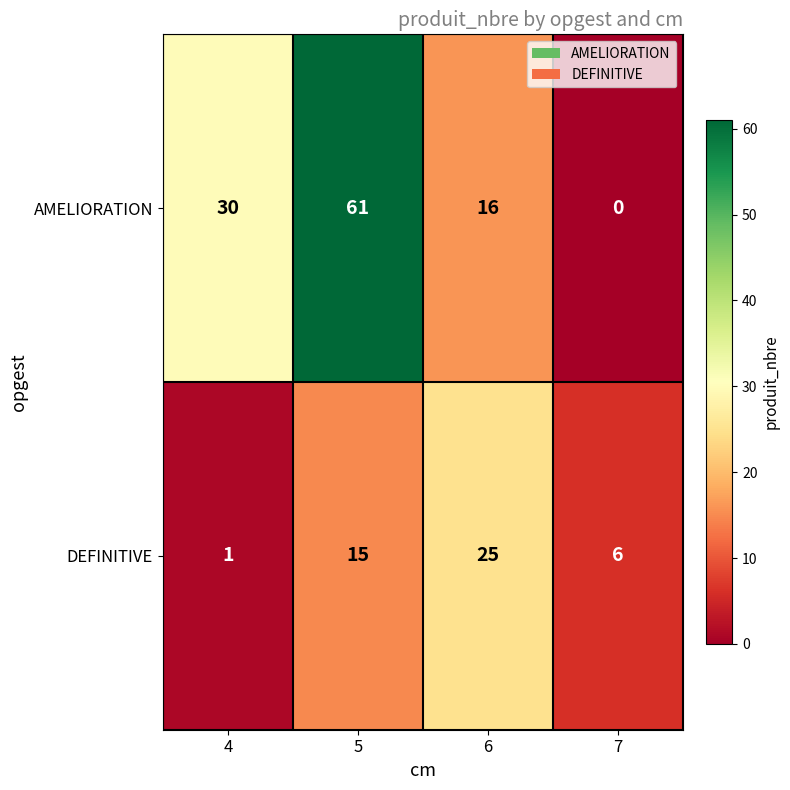

What value does the DEFINITIVE series have at 7, to the nearest 5?

5